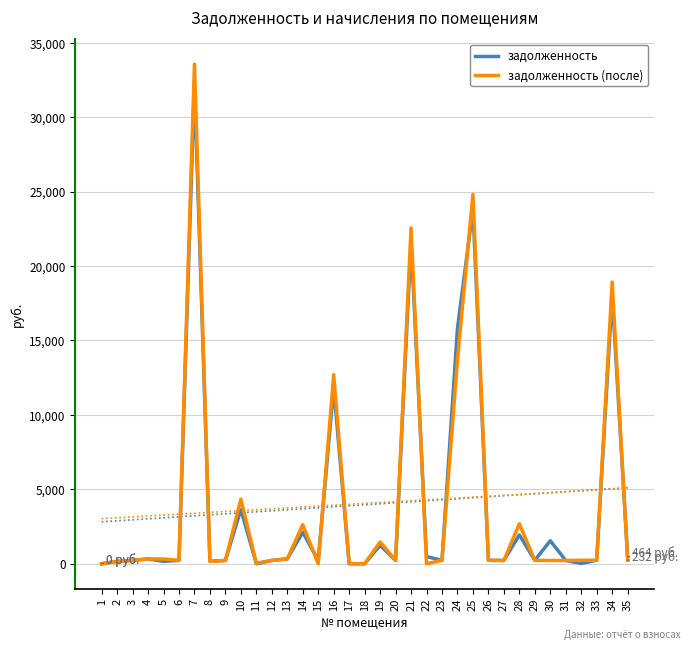

What are all the series names shown in the legend?

задолженность, задолженность (после)